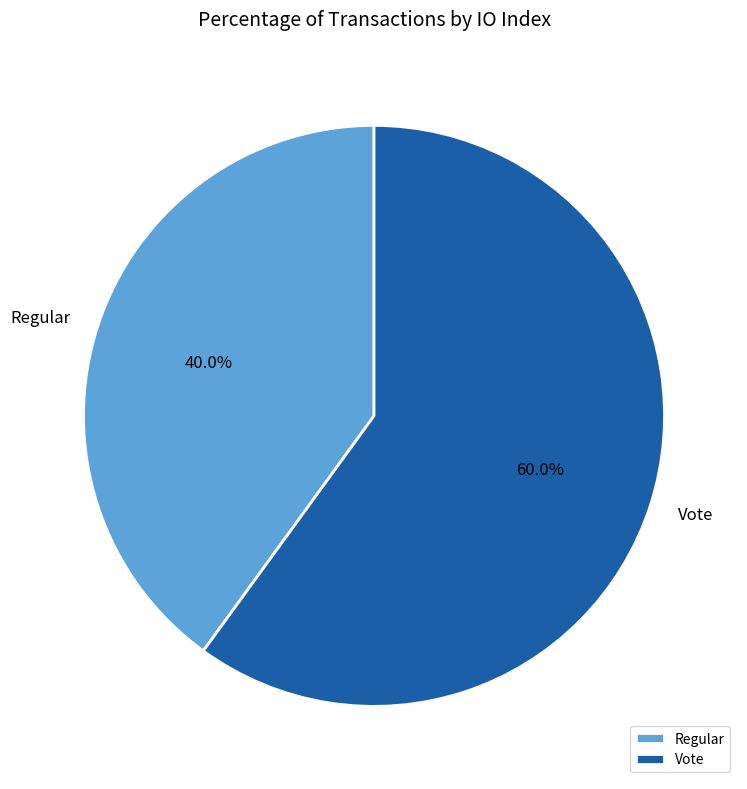

To the nearest percent, what is the combined percentage of Vote and Regular?

100%